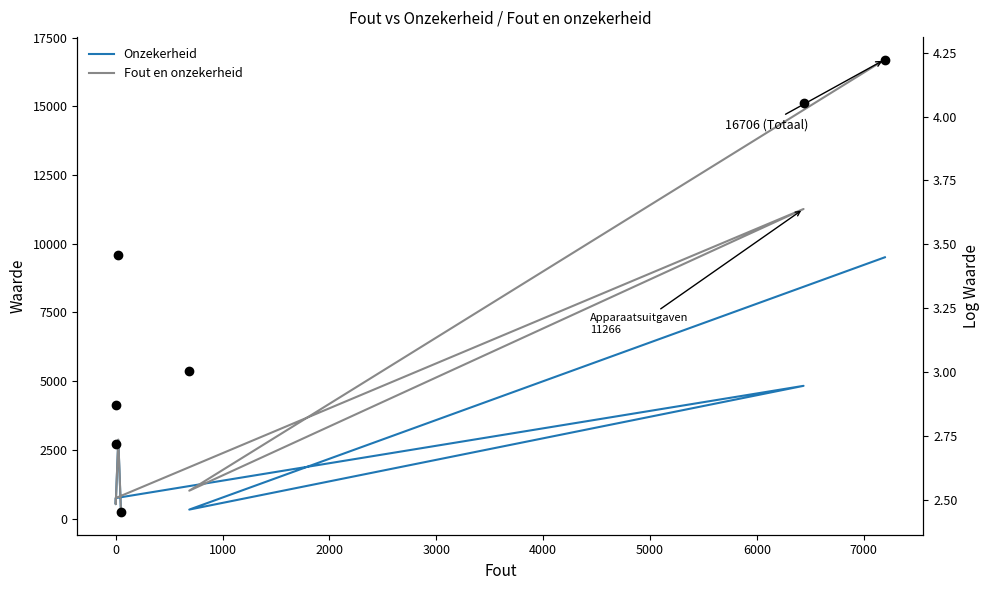

True or false: Fout en onzekerheid (log) and Onzekerheid intersect in this chart.

False